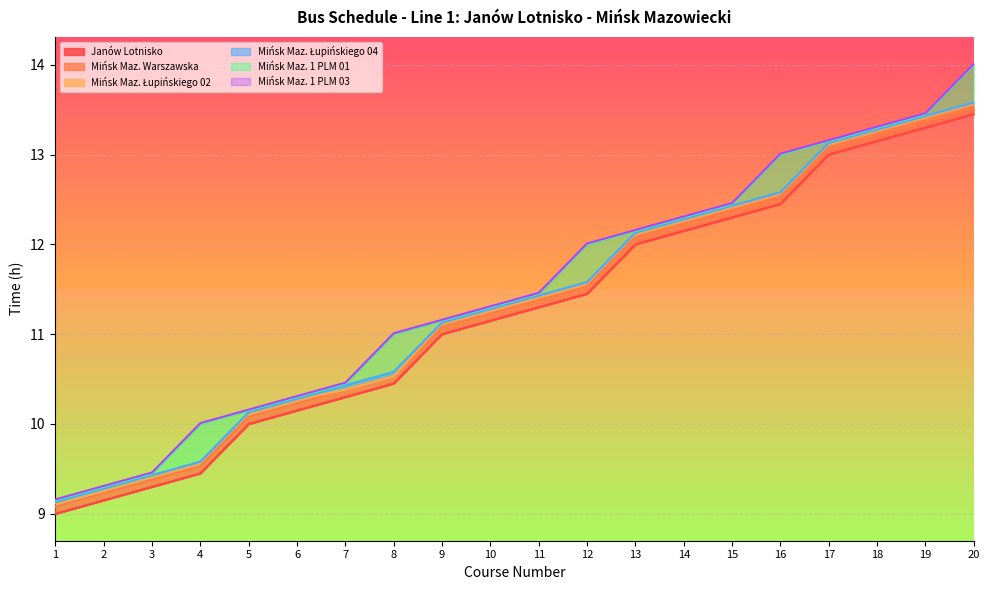

What is the value of the Mińsk Maz. Łupińskiego 02 point at the 16th from the left?

12.6